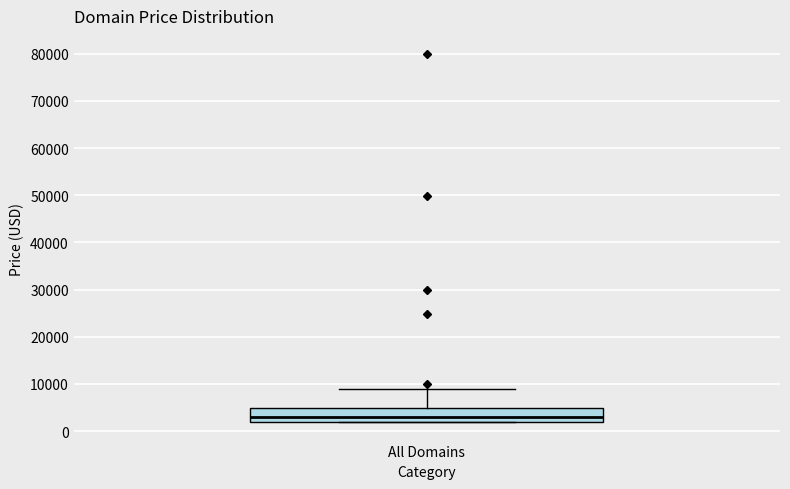

Where is the lower edge of the box for All Domains on the y-axis? The values are not printed on the chart, so give them approximately, as read against the axis.

2000